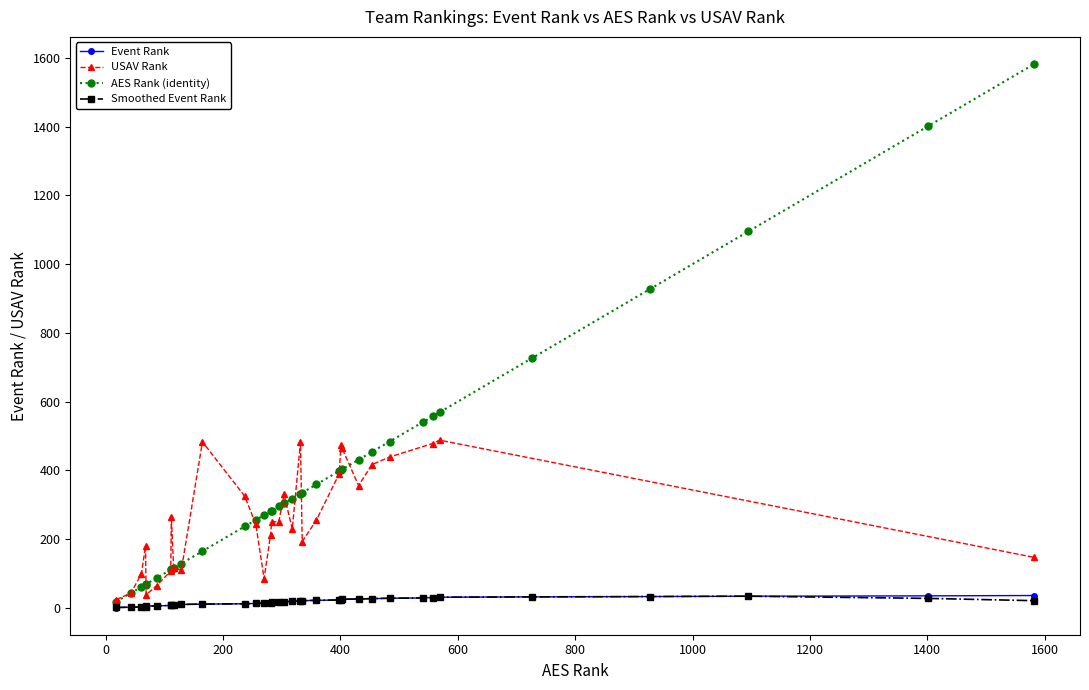

How many data points in Event Rank are less than 19?

18